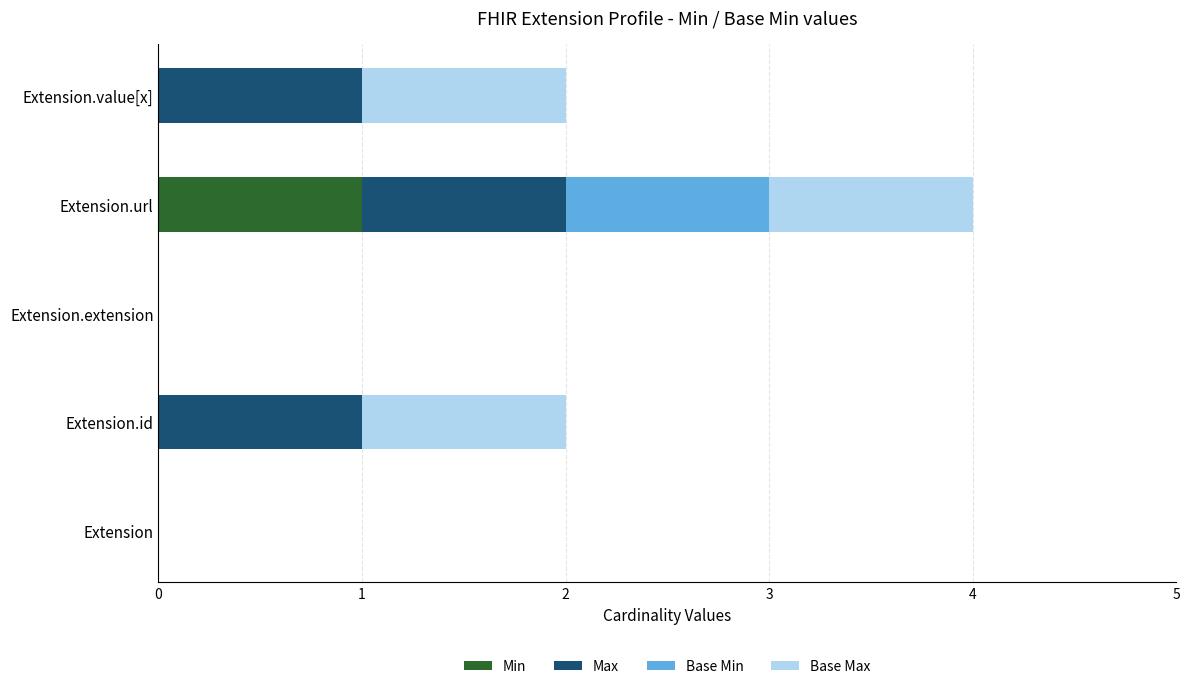

At which category is the sum across all series the highest?

Extension.url